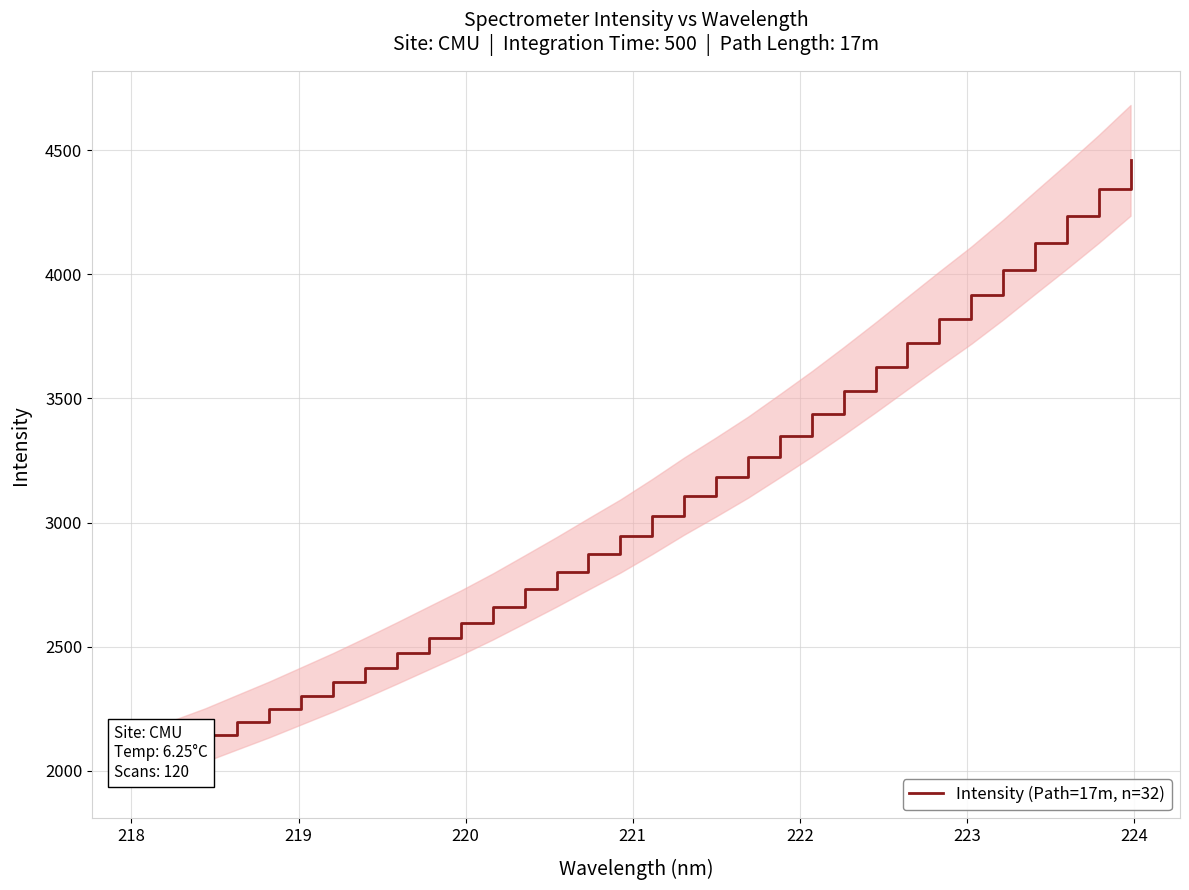

How many data points are above 3024?

16